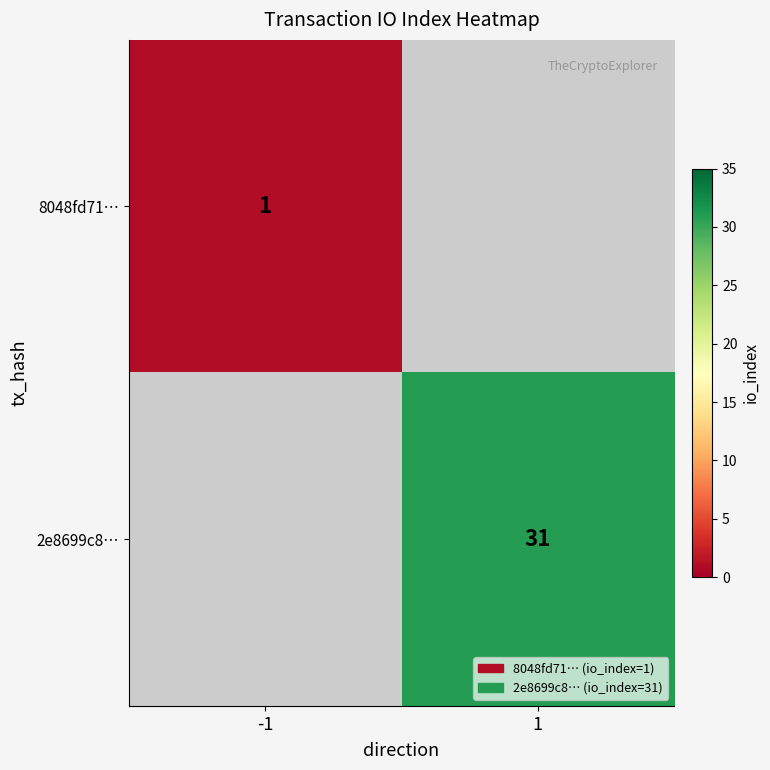

The 2e8699c8… series shows 52.7 at 1. True or false?

False